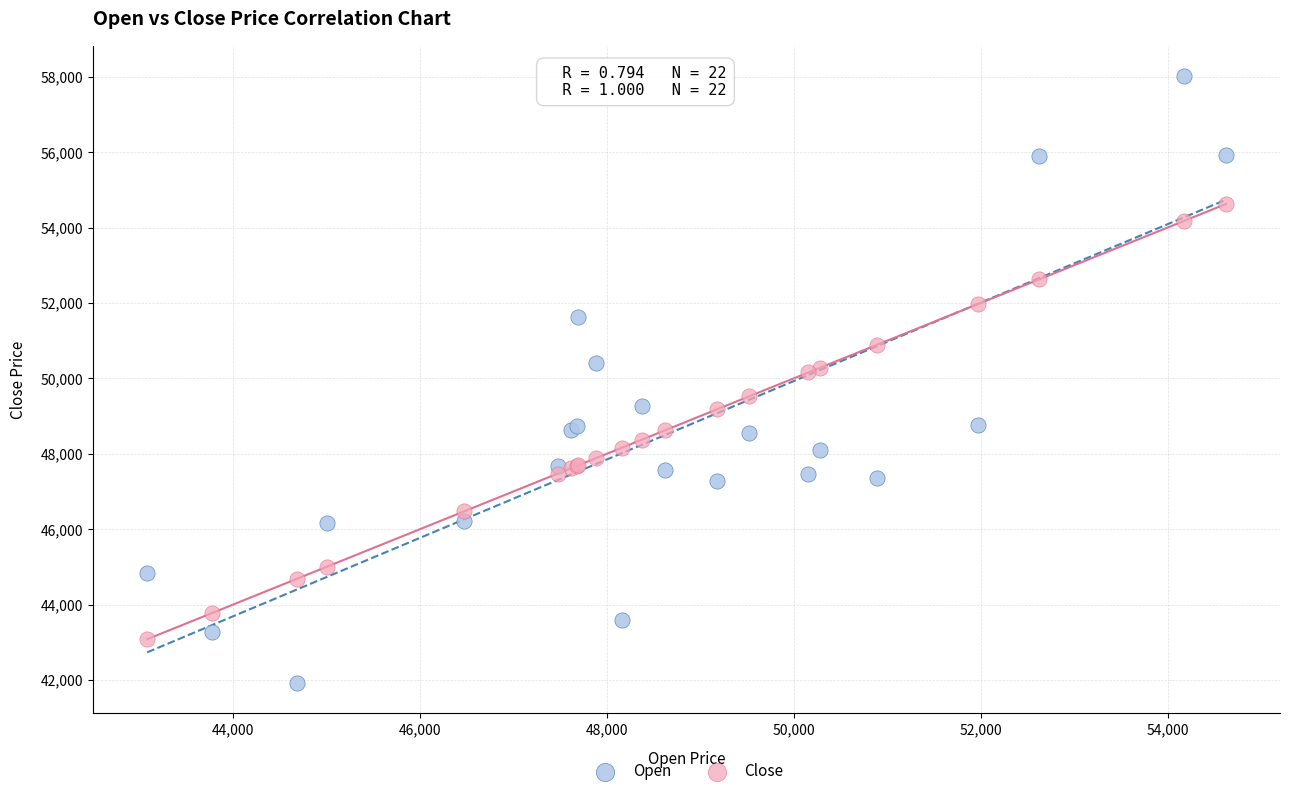

Which series contains the highest Y value?

Open